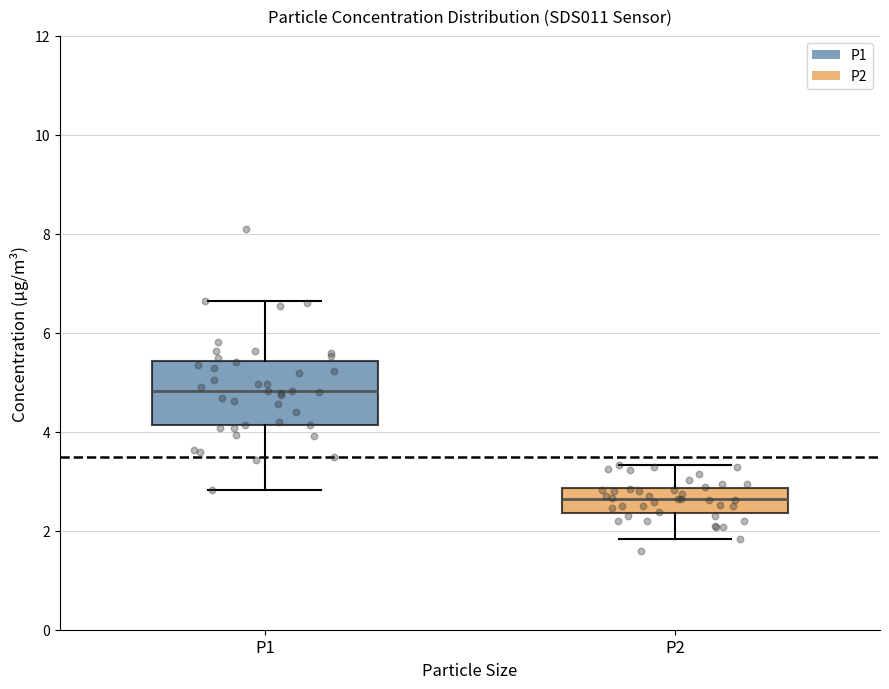

Comparing the boxes themselves (not the whiskers), which one is the tallest?

P1